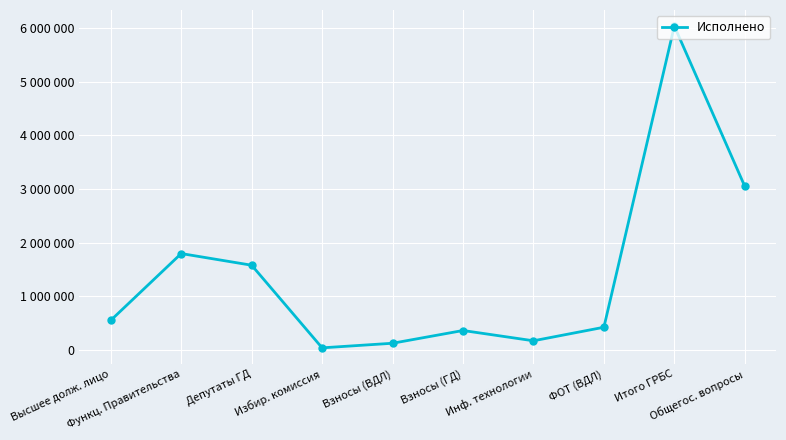

What is the change in value from Высшее долж. лицо to Депутаты ГД?

+1025932.0